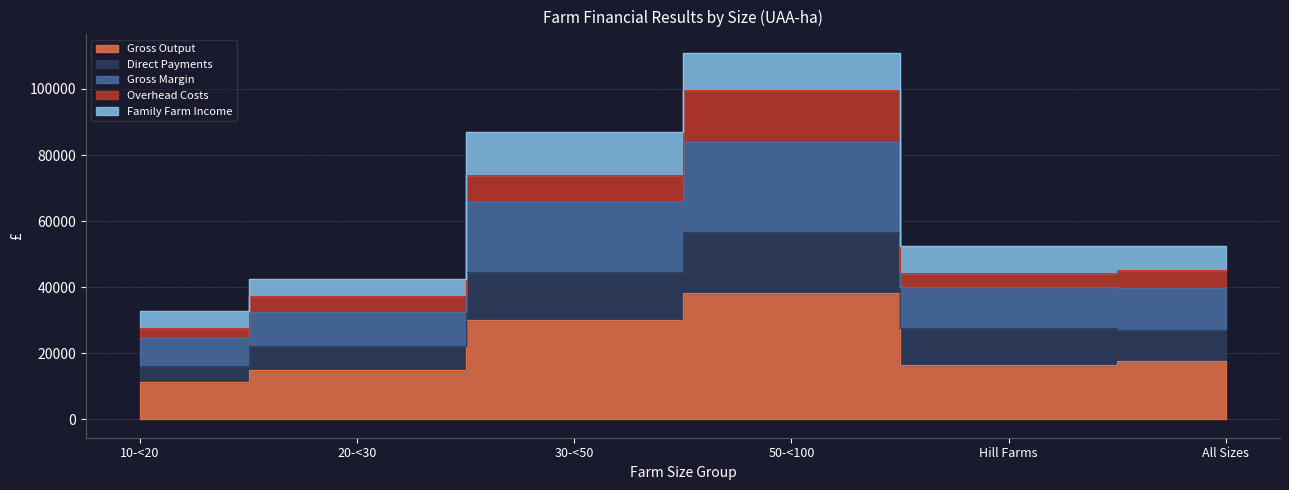

What is the label of the 2nd point from the left?

20-<30